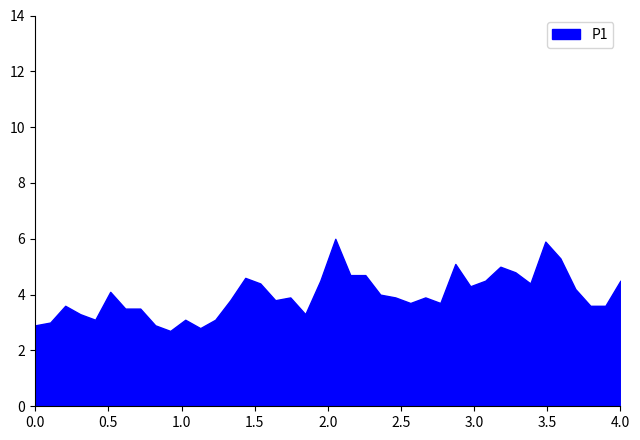

The chart shows a value of 2.3 at 4.0. True or false?

False